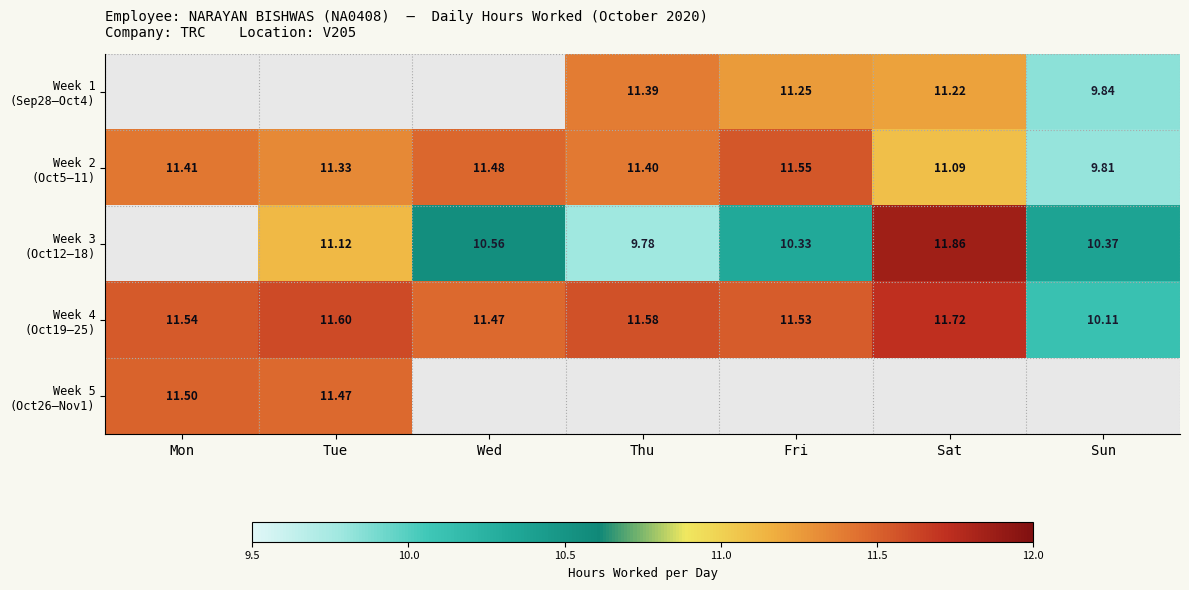

At which label is Week 4 (Oct19–25) closest to 10?

Sun